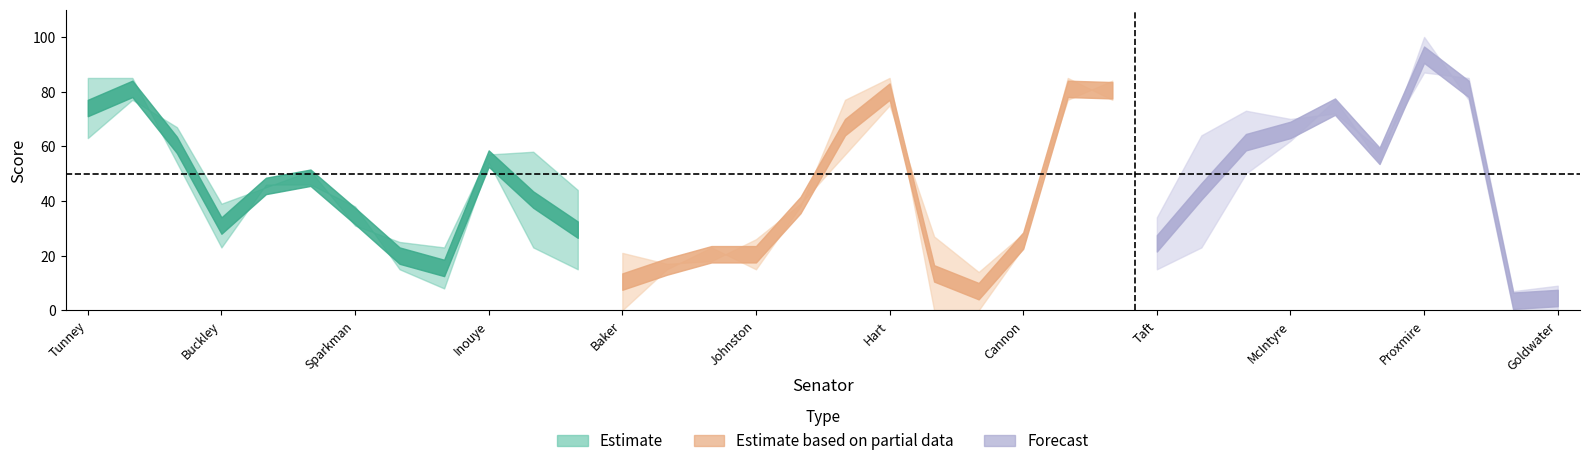

At which category is the sum across all series the highest?

Proxmire